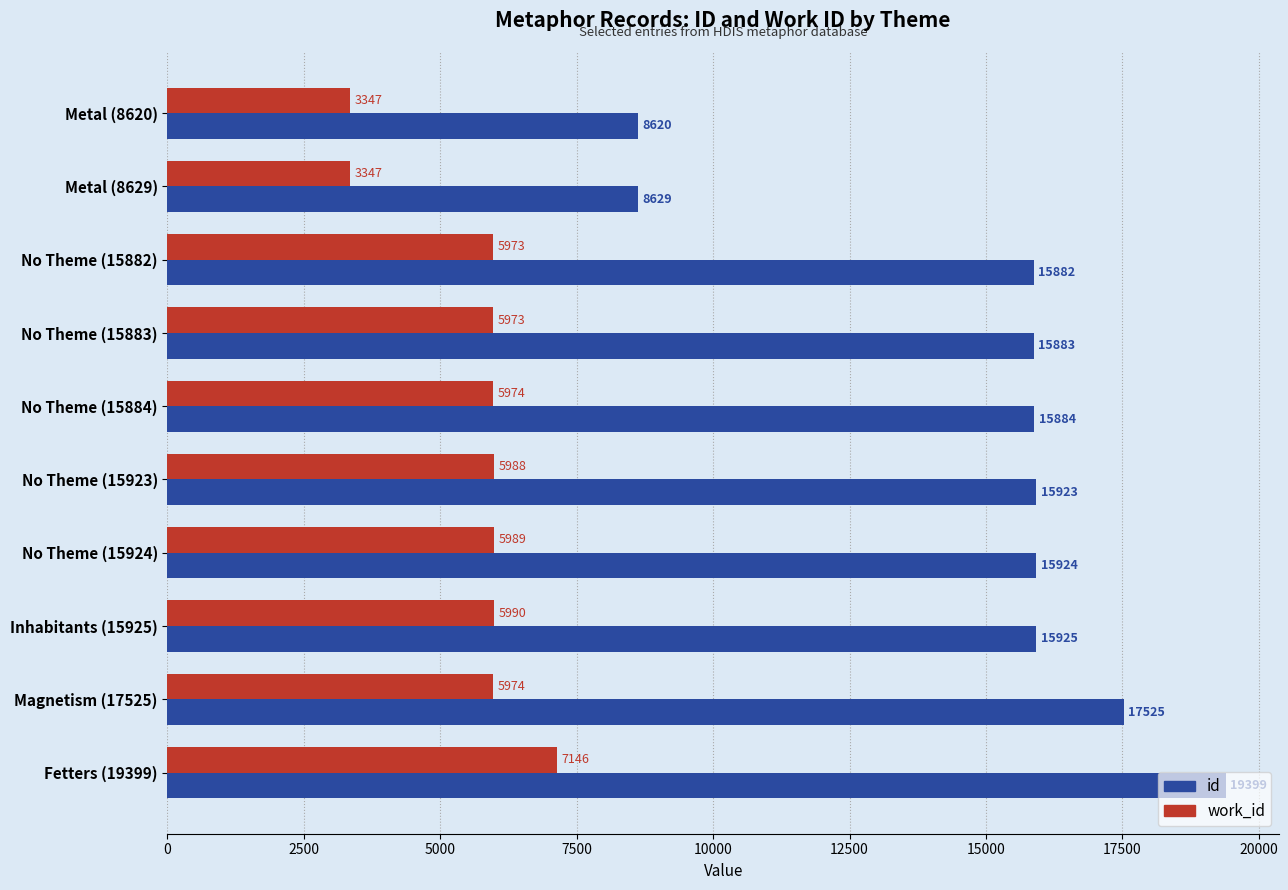

Which series has the largest range (max minus min)?

id